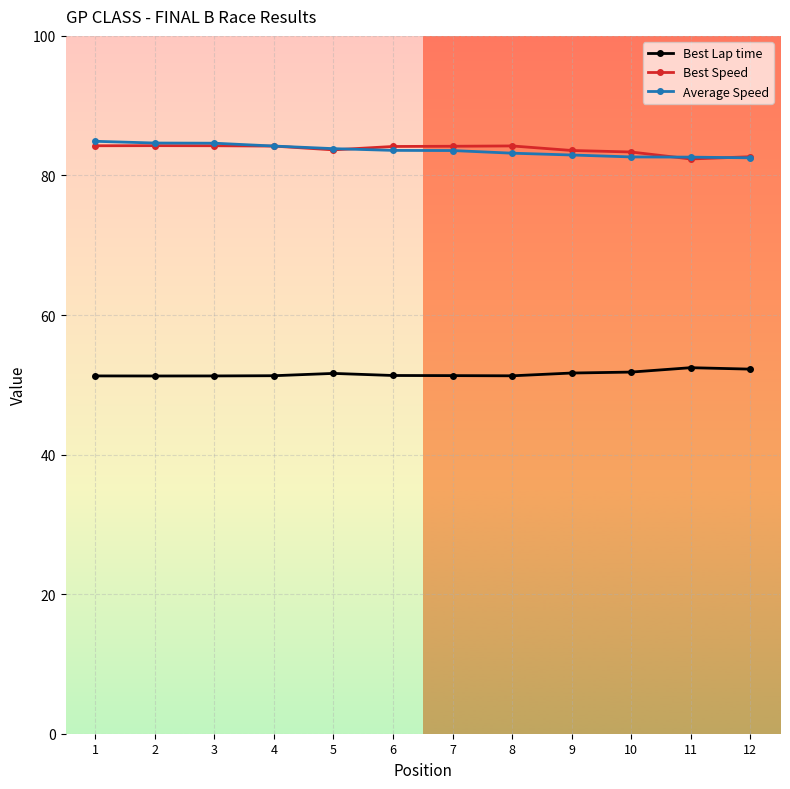

True or false: Best Speed has a value of 28.2 at 1.

False